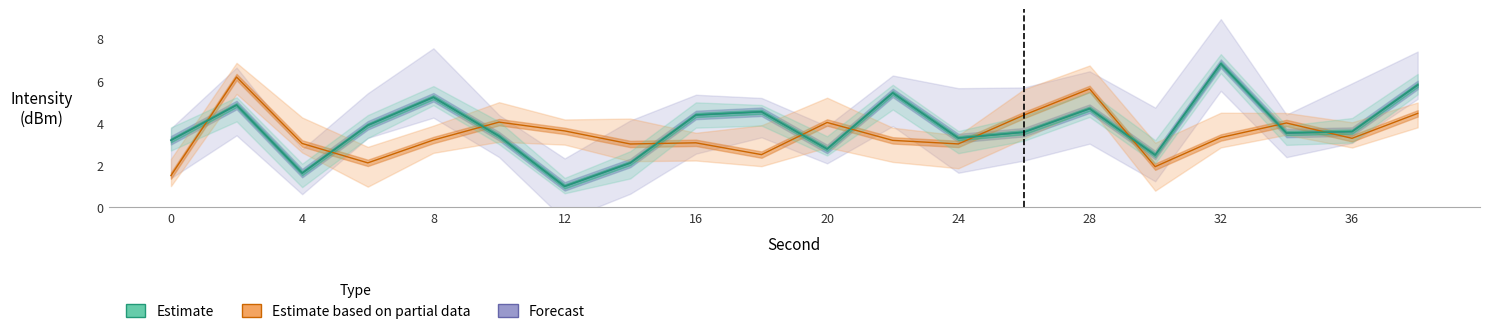

What is the spread (max minus min) of values at 4?

1.4